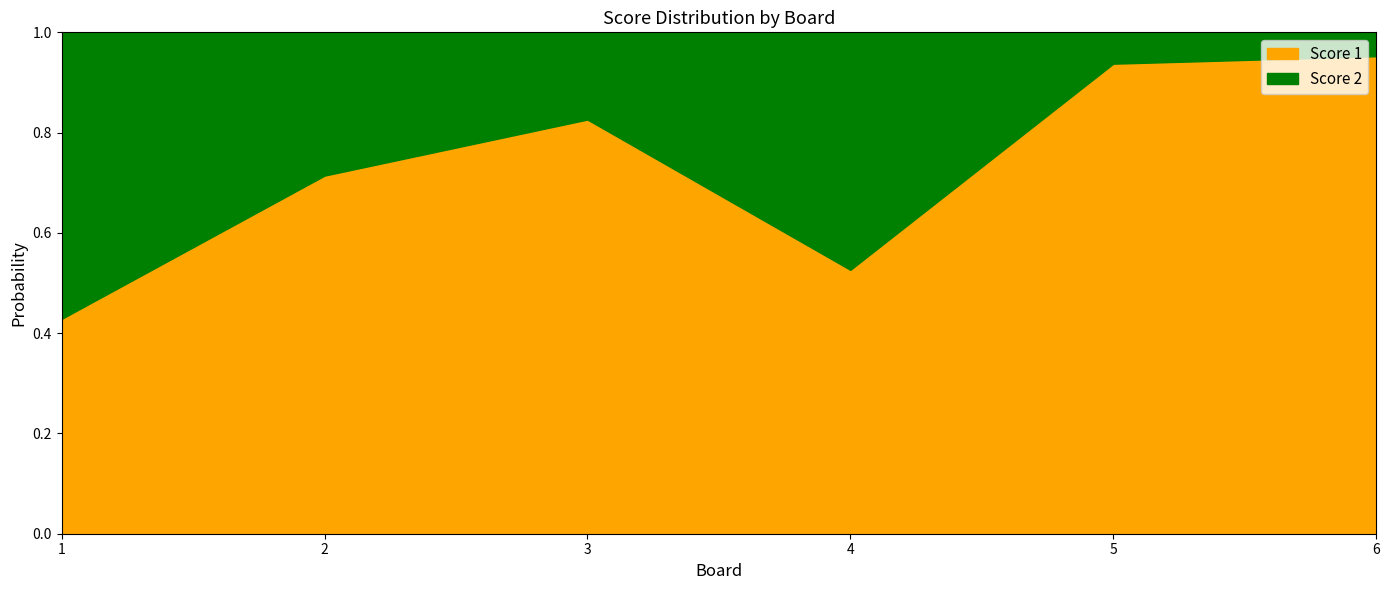

The Score 1 series shows 0.3 at 4. True or false?

False